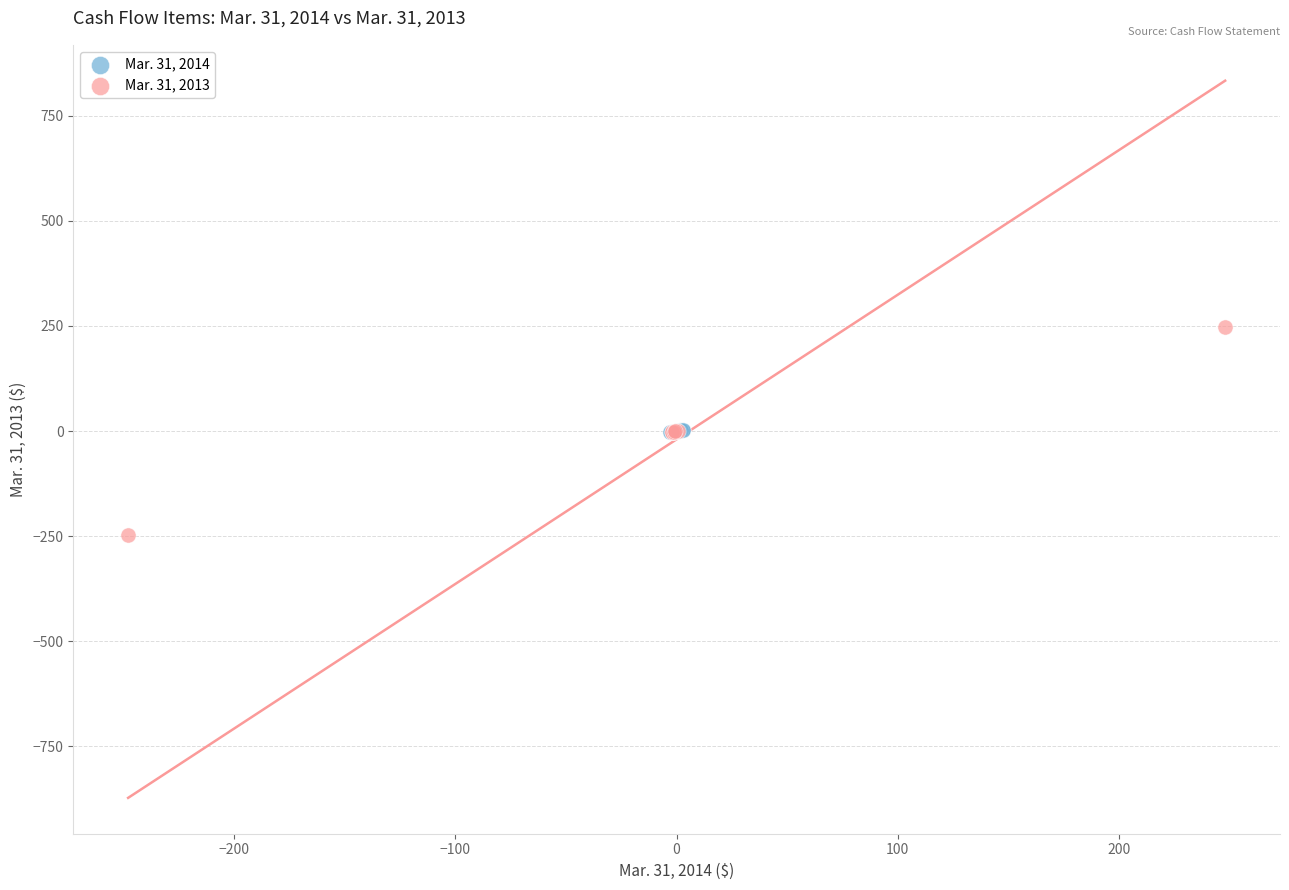

Which series has the widest spread of Y values?

Mar. 31, 2013